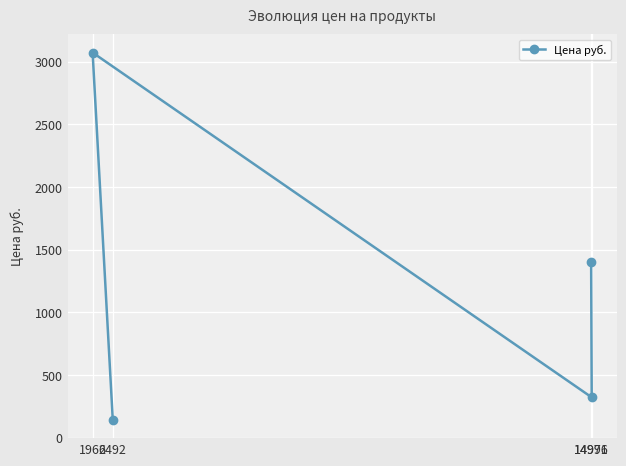

Between 2492 and 1966, which is larger?

1966